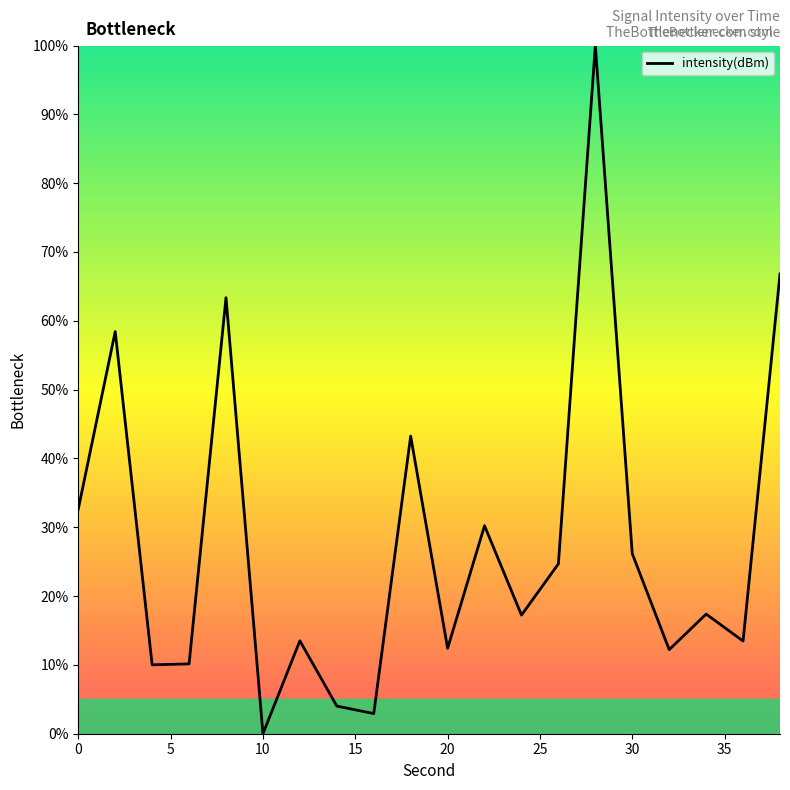

What is the difference between the maximum and minimum values?

100.0